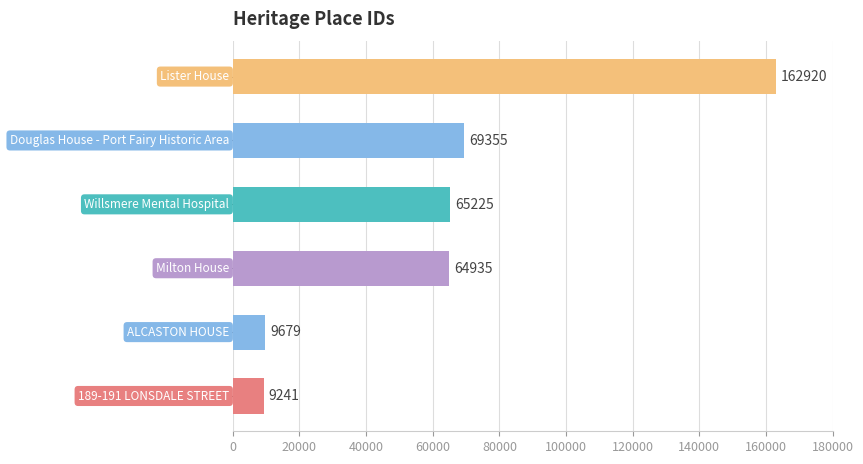

Reading bottom to top, transcribe all the data shown in this chart.

9241	9679	64935	65225	69355	162920